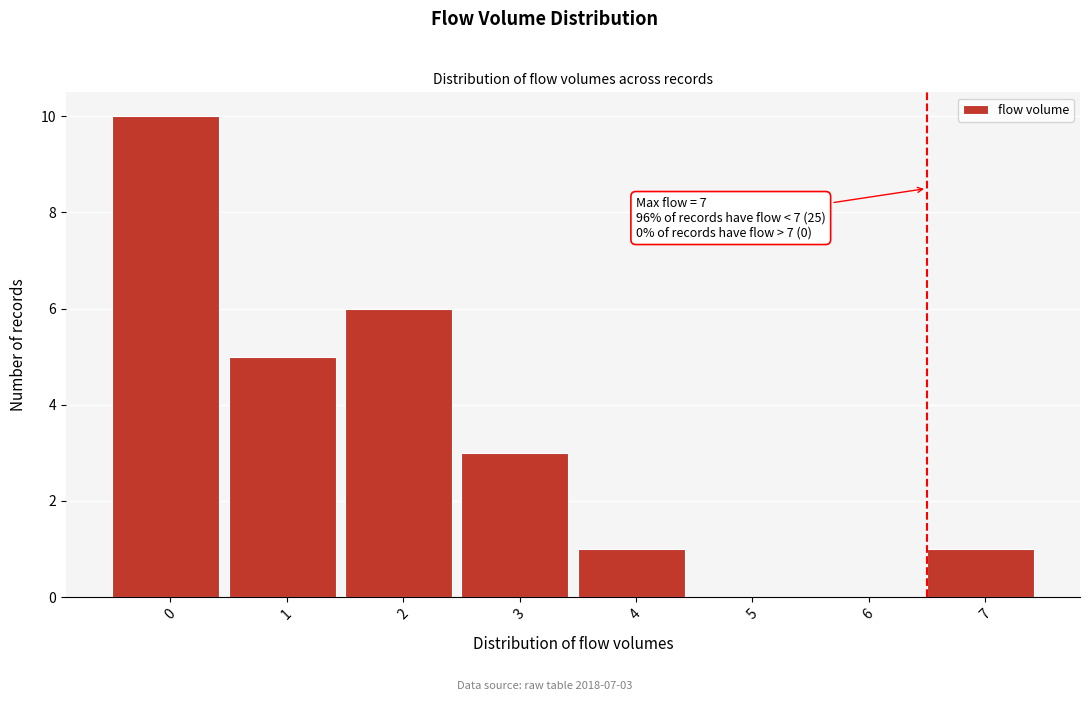

Reading left to right, transcribe all the data shown in this chart.

0=10	1=5	2=6	3=3	4=1	5=0	6=0	7=1